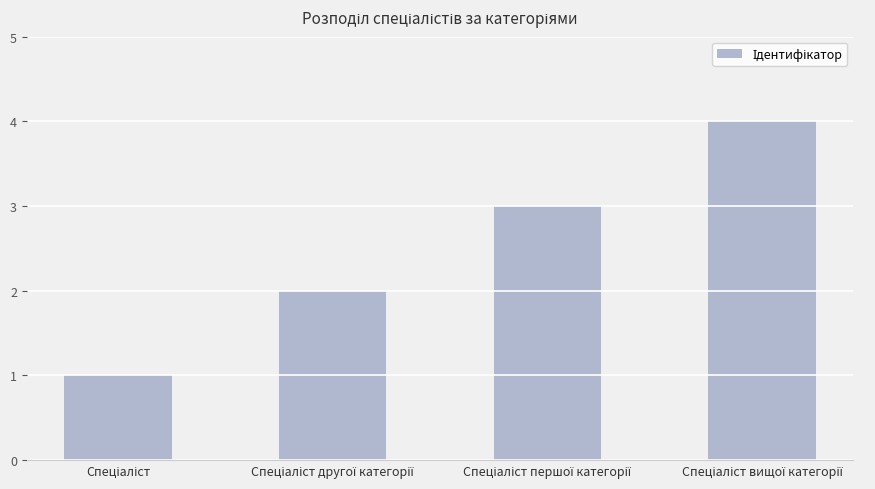

What is the smallest value displayed?

1